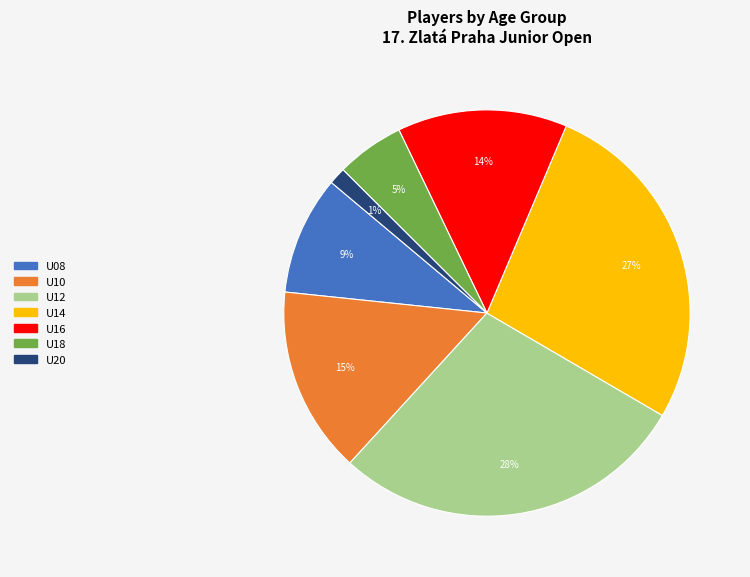

The U12 slice represents 28% of the pie. True or false?

True